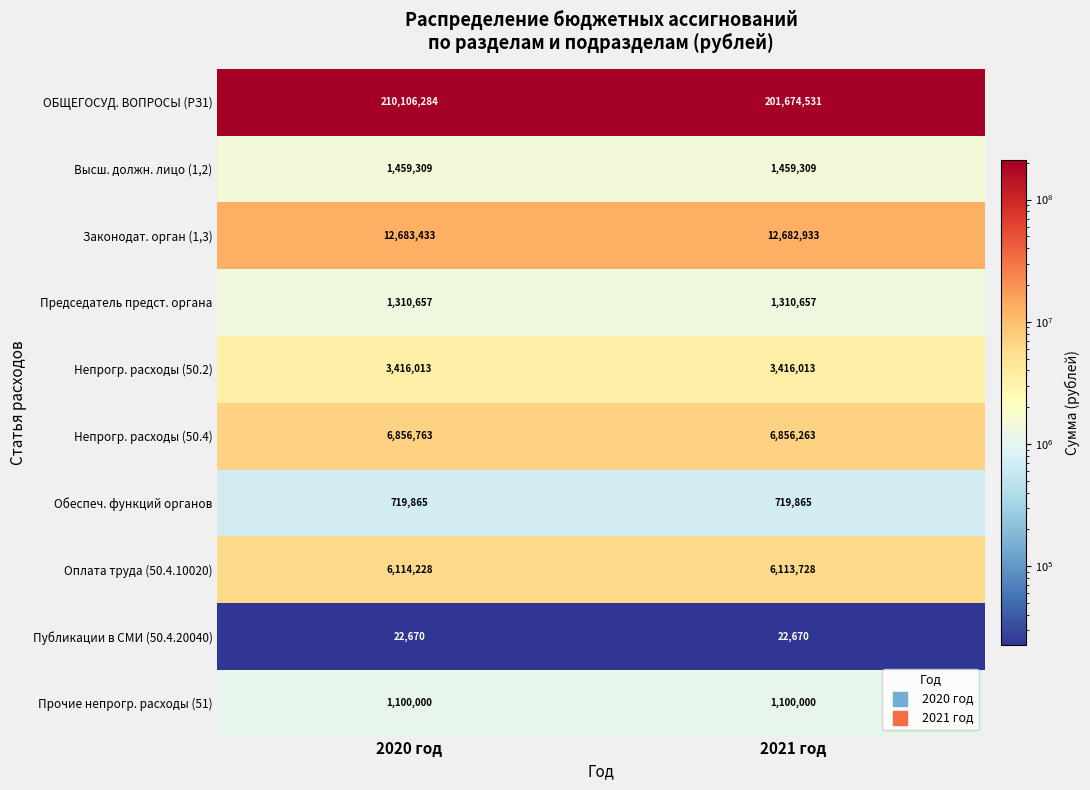

What is the total value across all series at 2020 год?

243789222